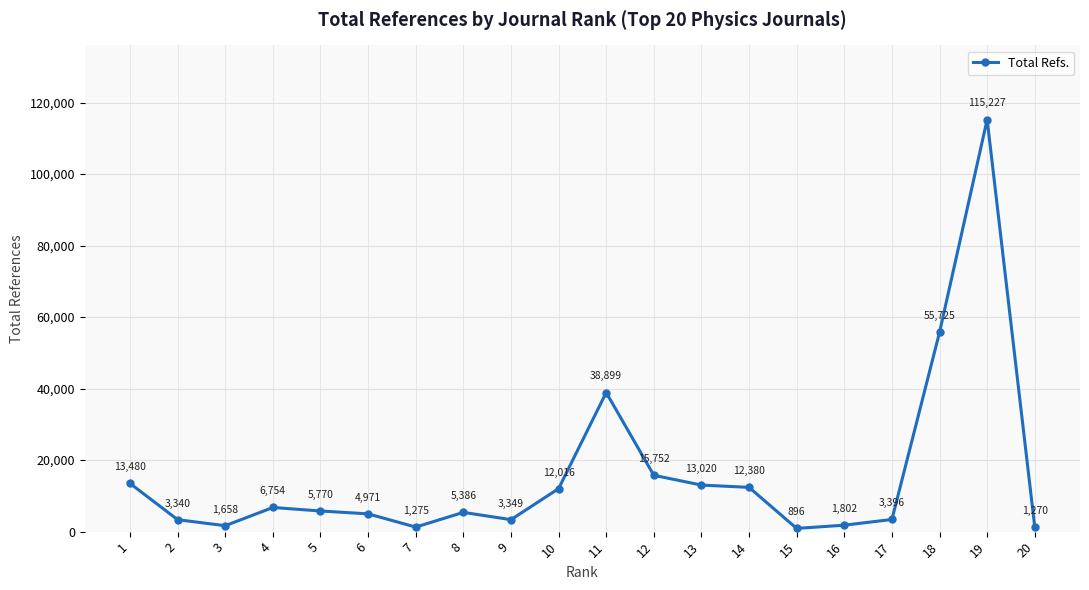

How many distinct data groups are displayed?

1